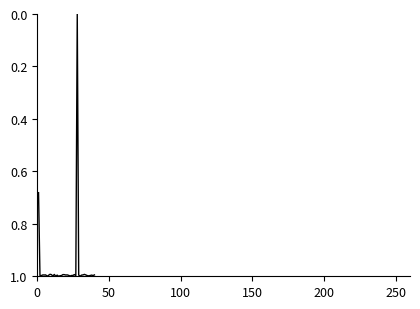

What is the difference between the maximum and minimum values?

1.0